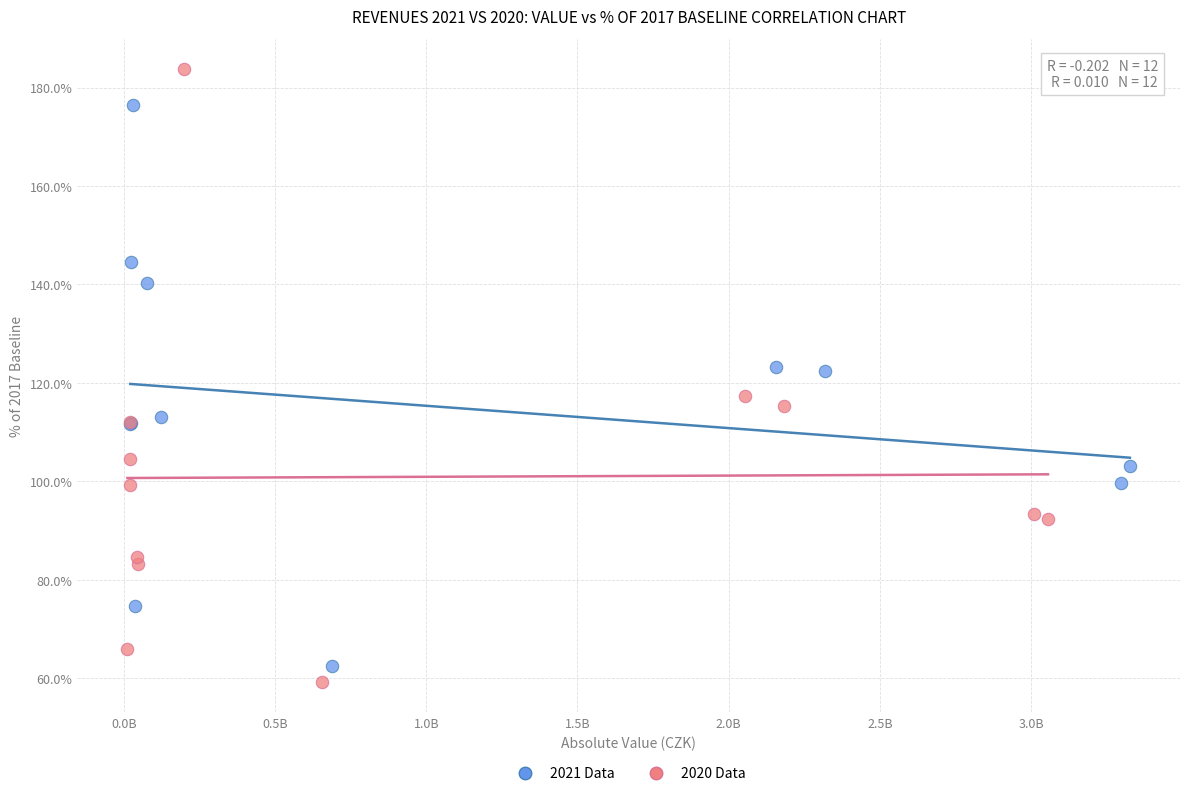

Which series has the widest spread of Y values?

2020 Data